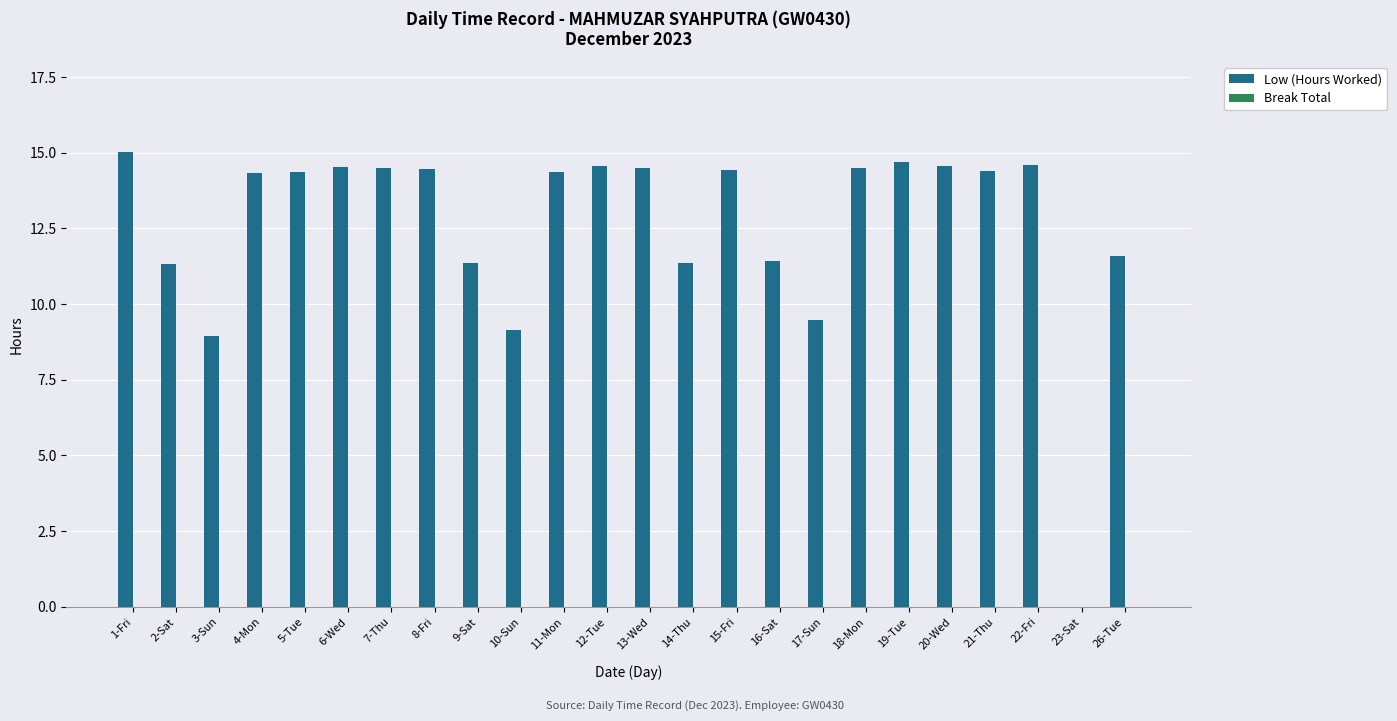

How many distinct data groups are displayed?

1